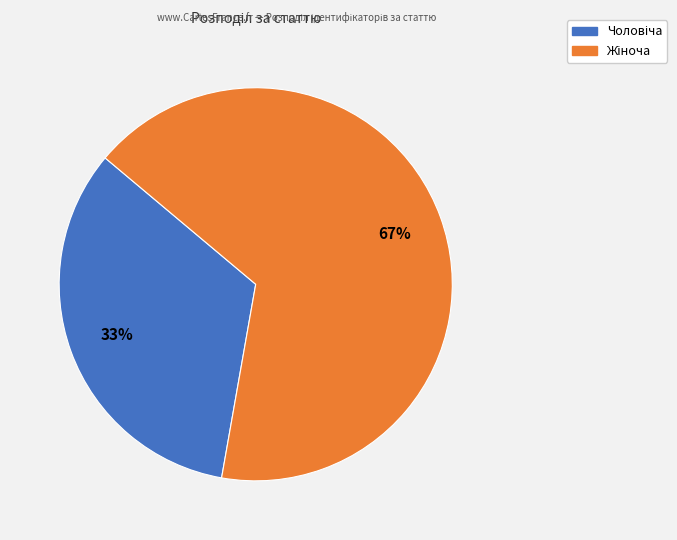

To the nearest percent, what is the average slice percentage?

50%